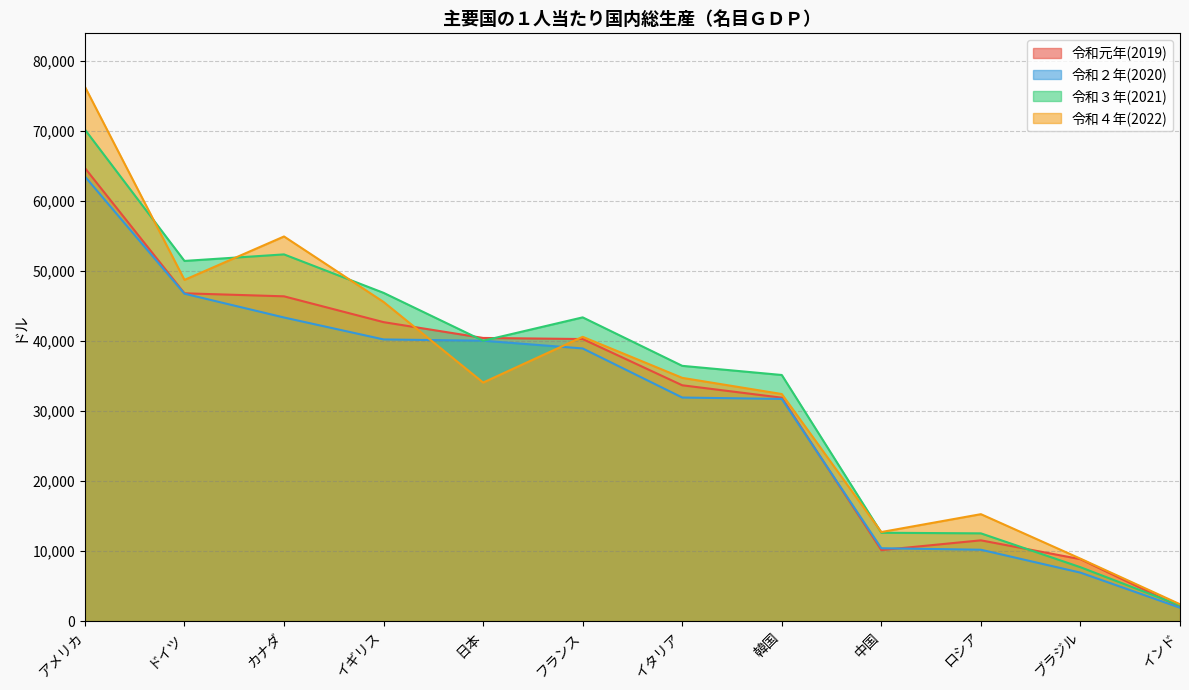

Reading right to left, transcribe all the data shown in this chart.

令和元年(2019): 2050	8845	11536	10144	31902	33674	40275	40431	42688	46374	46805	64690
令和２年(2020): 1913	6924	10194	10409	31721	31923	38931	40038	40217	43350	46749	63481
令和３年(2021): 2238	7697	12532	12618	35142	36449	43369	40034	46870	52359	51427	70181
令和４年(2022): 2411	8918	15271	12720	32423	34733	40592	34064	45568	54918	48718	76291